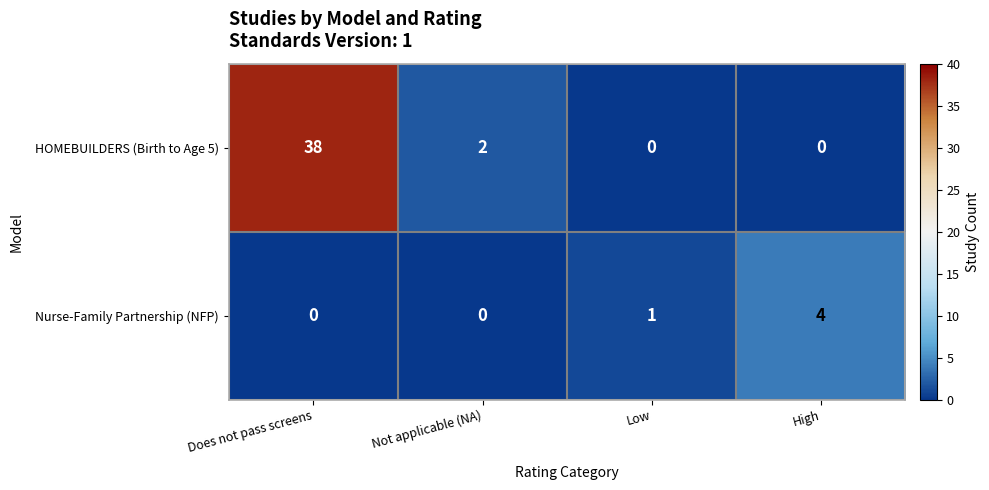

What is the total value across all series at Low?

1